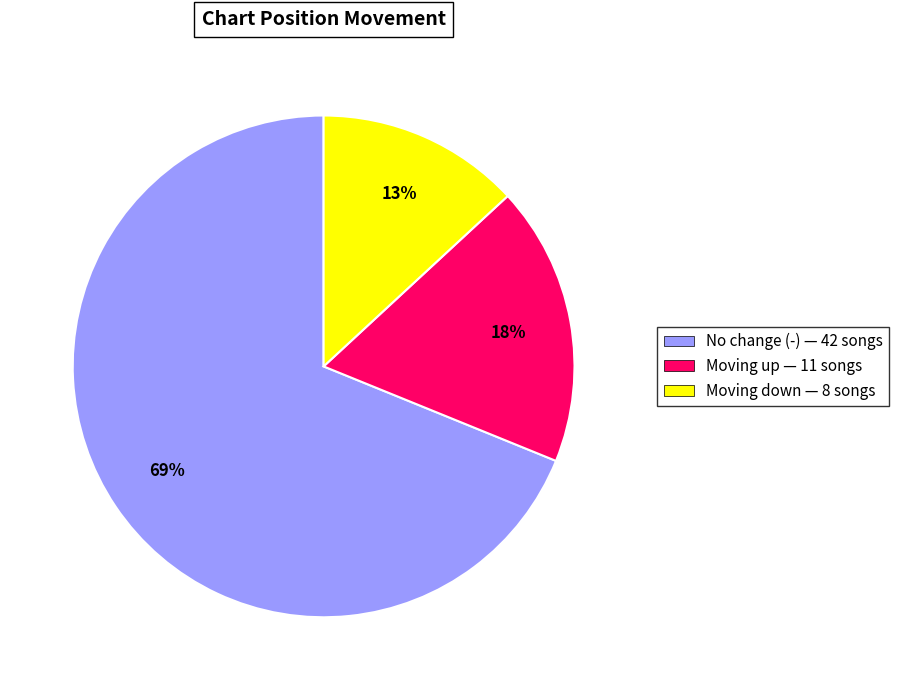

Count the number of slices in the pie.

3